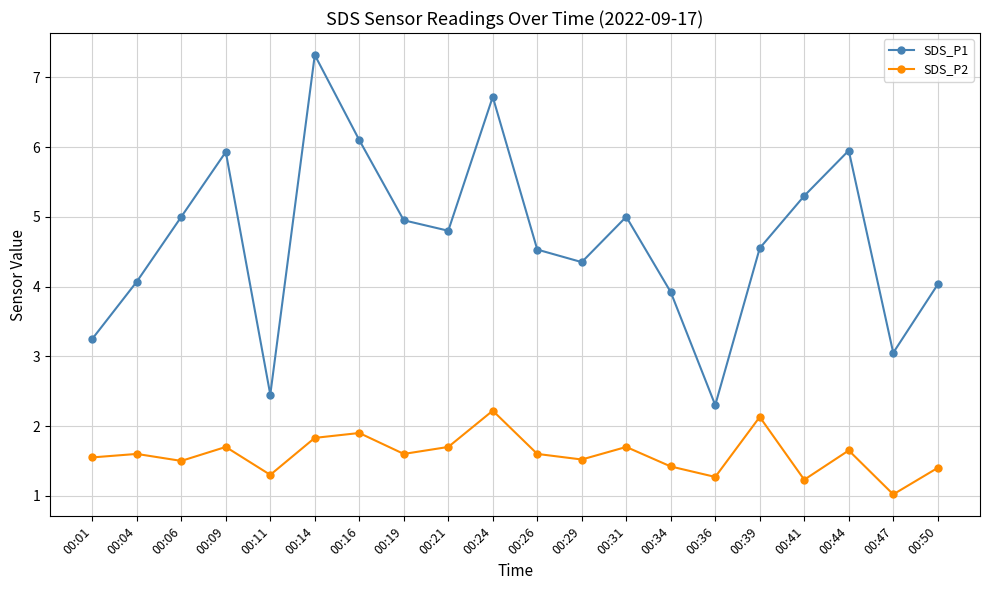

Which series has the largest total across all categories?

SDS_P1